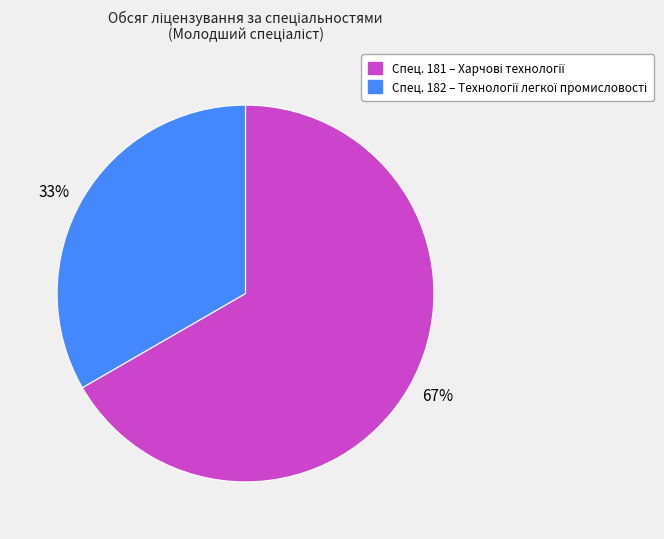

Between 67% and 33%, which is larger?

67%